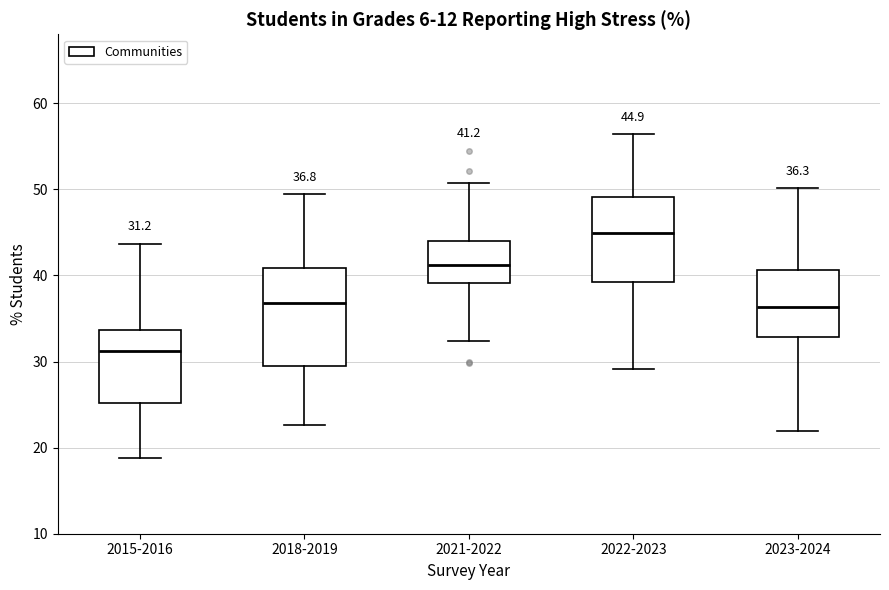

Which box has the highest median line?

2022-2023